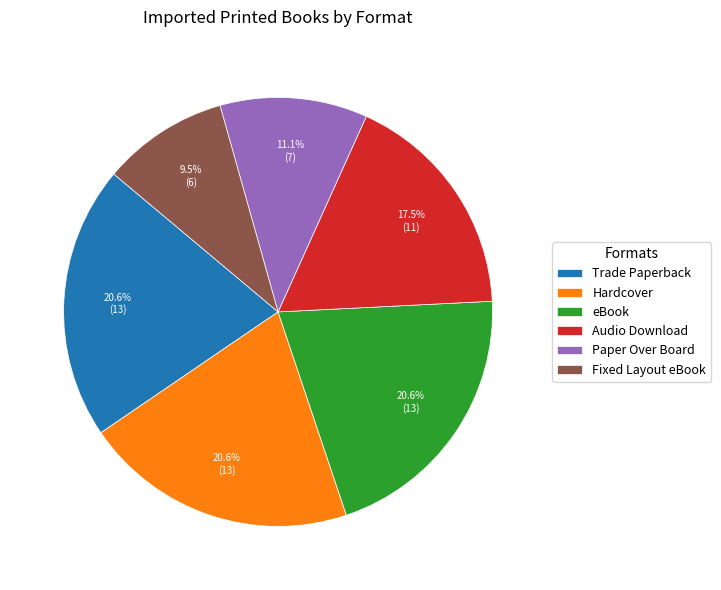

What is the ratio of the value at Paper Over Board to the value at Trade Paperback?

0.5